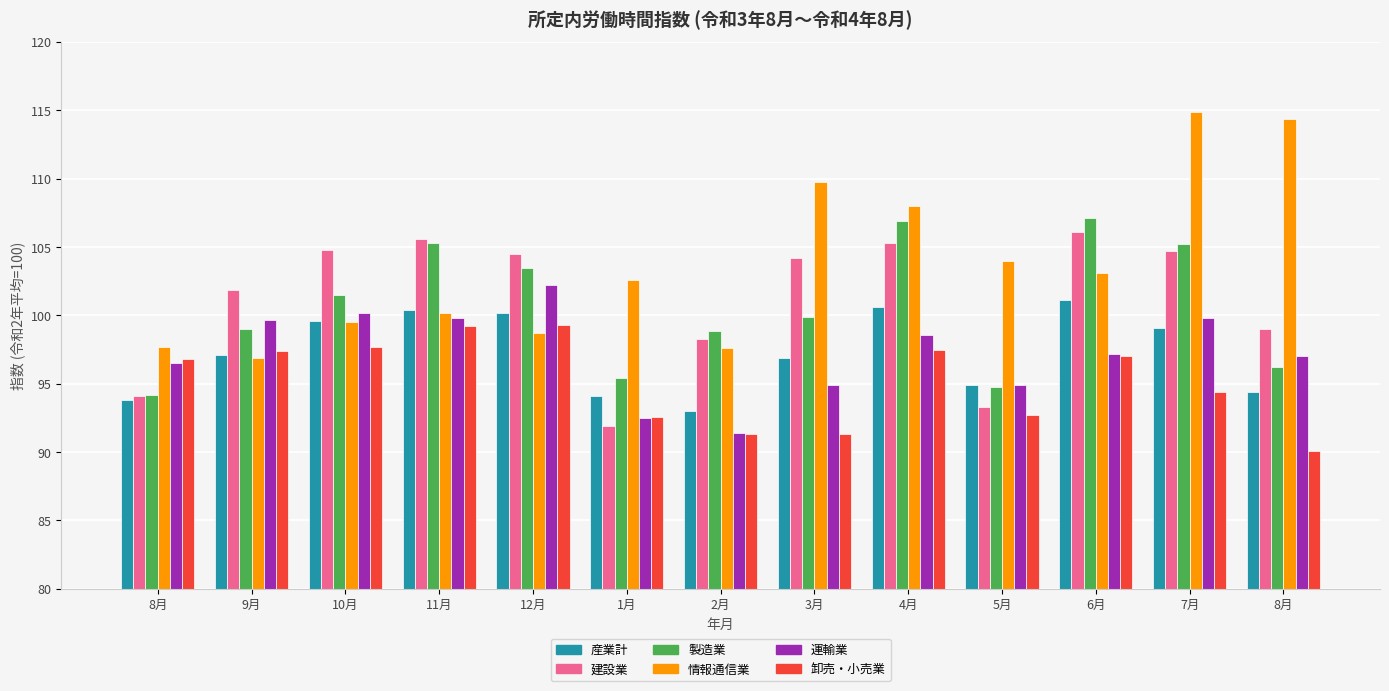

How many values in the 卸売・小売業 series exceed 96?

7